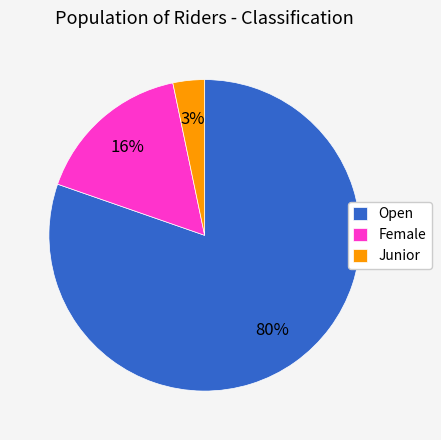

Count the number of slices in the pie.

3